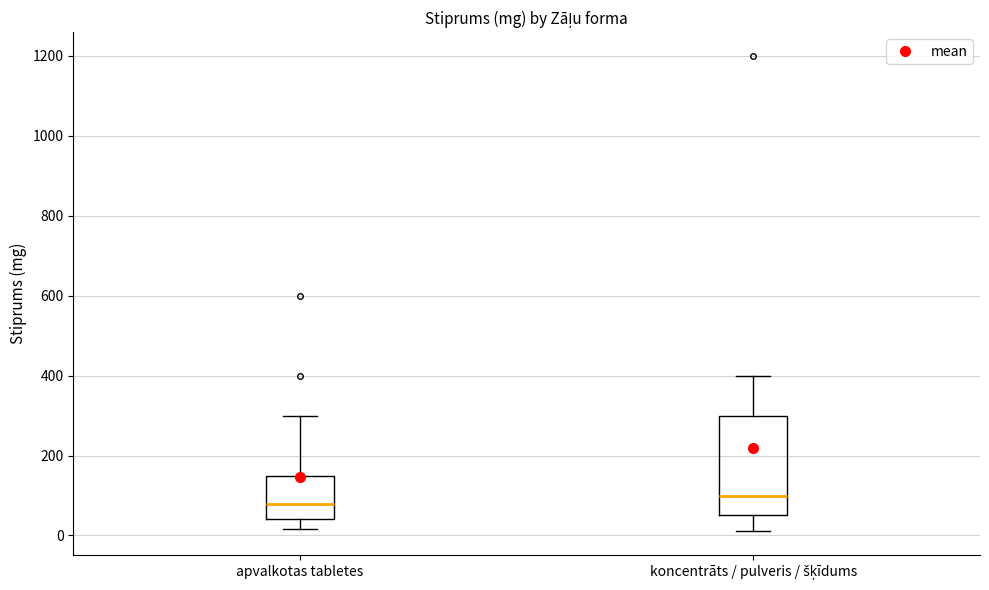

Which box is the tallest, from its lower edge to its upper edge?

koncentrāts / pulveris / šķīdums